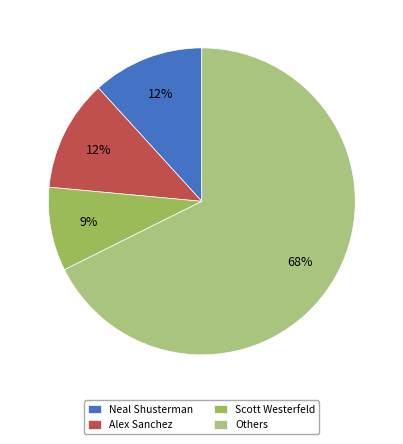

Which has a higher value, Scott Westerfeld or Alex Sanchez?

Alex Sanchez